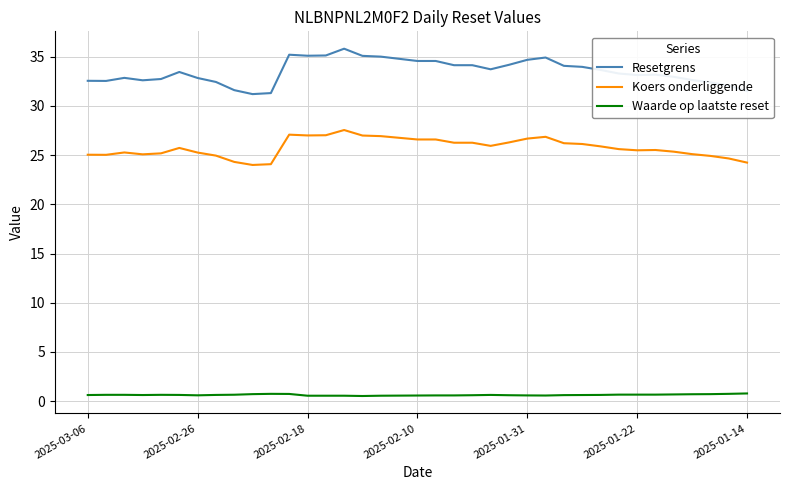

What is the sum of all Koers onderliggende values?

953.9